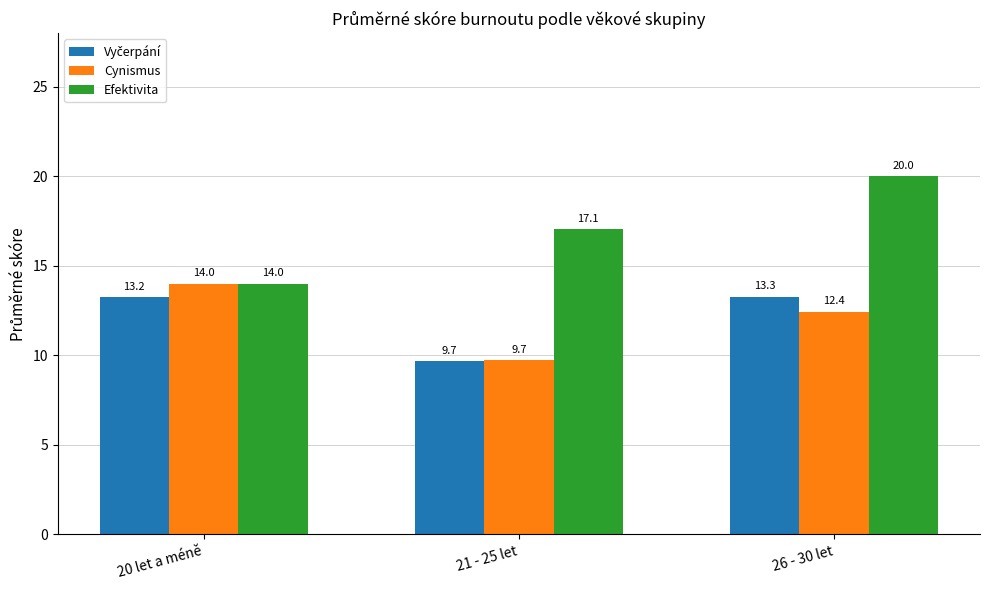

What is the approximate value of Efektivita at 26 - 30 let?

20.0